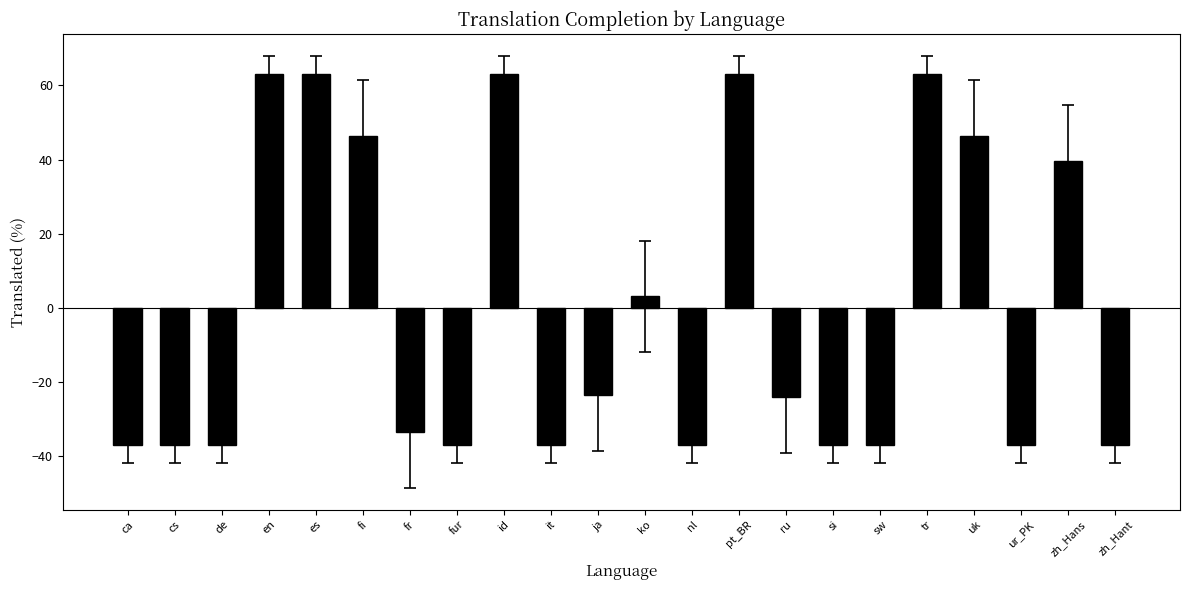

The chart shows a value of -49.7 at cs. True or false?

False